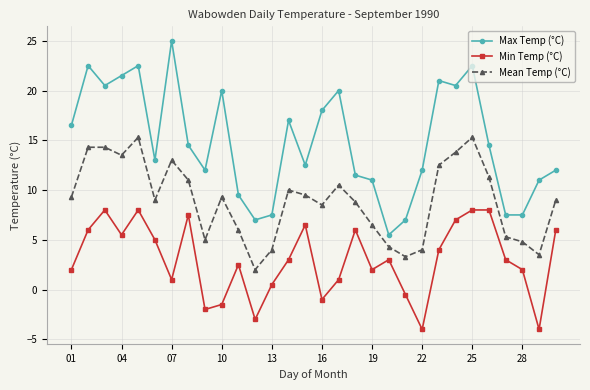

What is the maximum value shown in the chart?

25.0